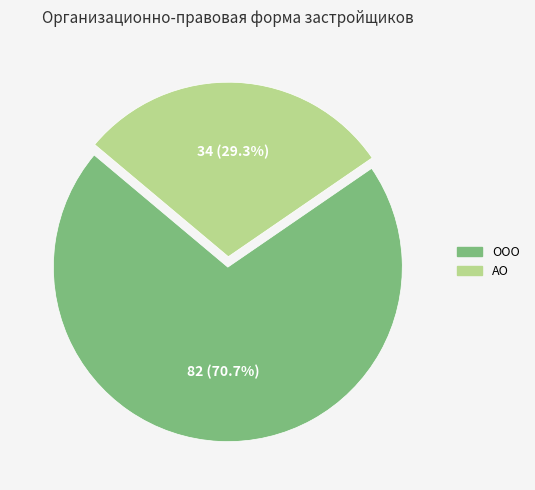

Combined, do ООО and АО account for over 50%?

Yes